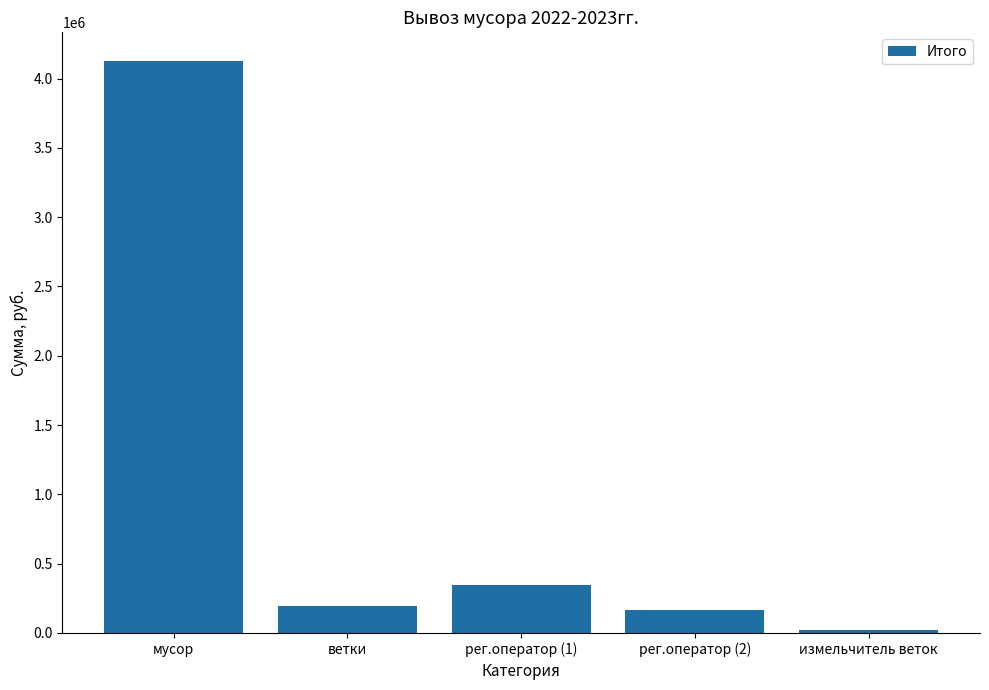

Does the chart contain any negative values?

No